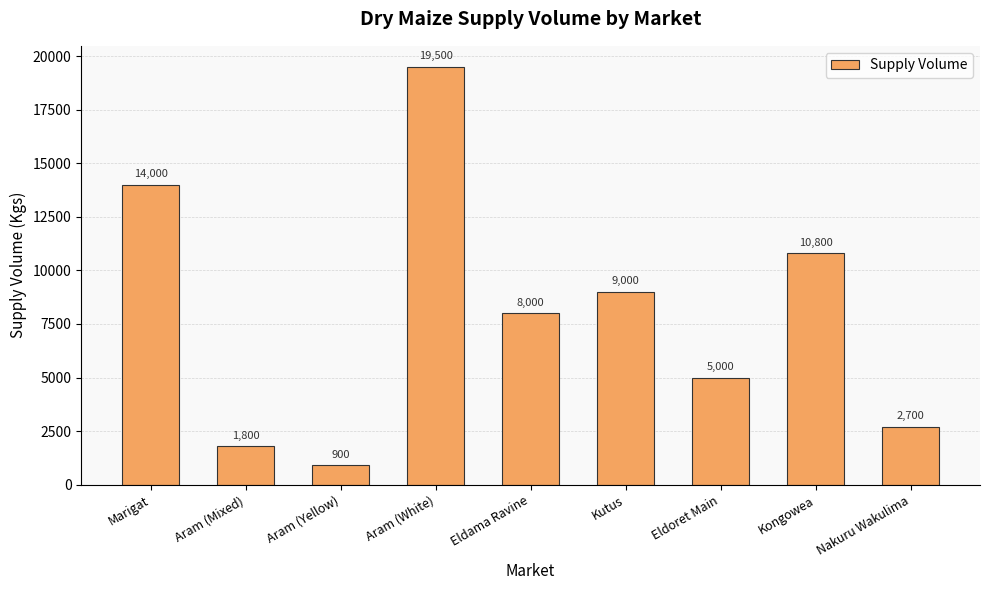

At which label does the data first exceed 8000?

Marigat